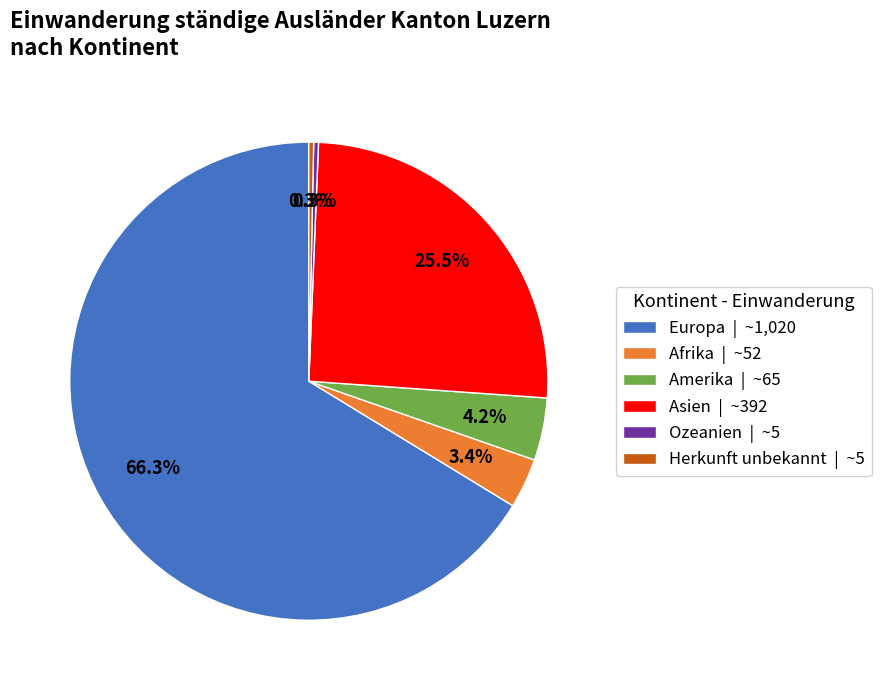

The Amerika slice represents 4% of the pie. True or false?

True